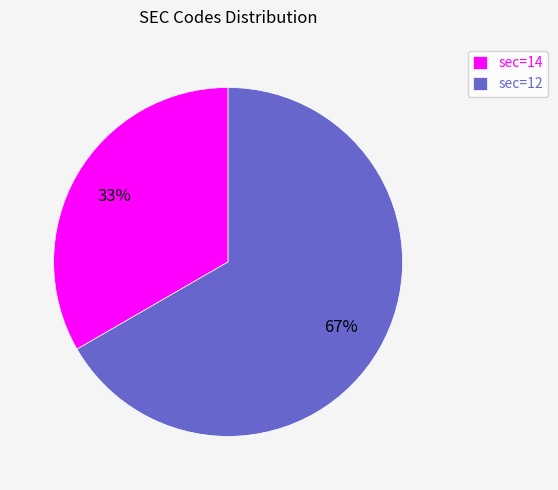

Is there a majority slice in this chart?

Yes